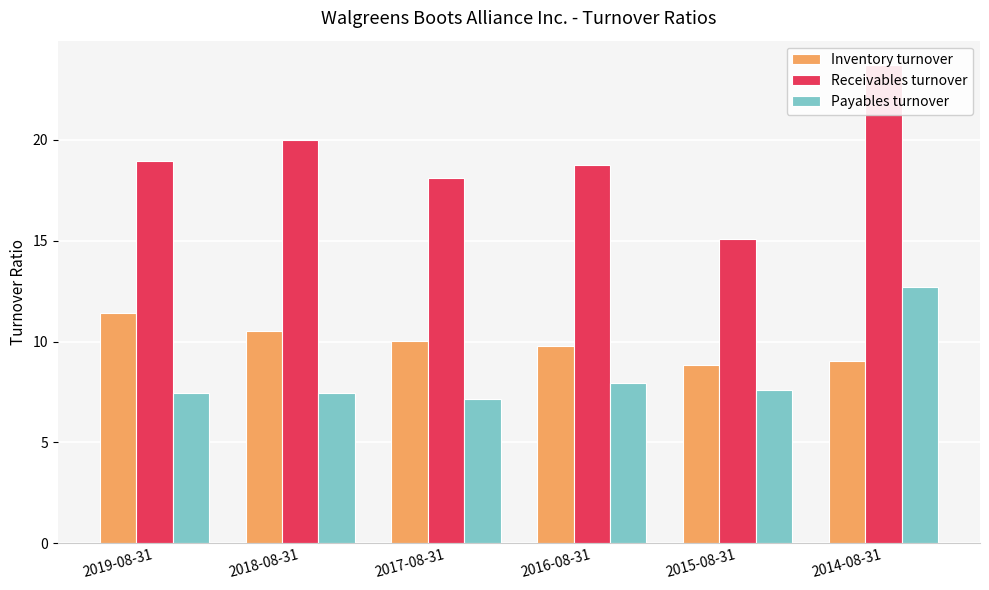

What is the label of the 1st bar from the left?

2019-08-31